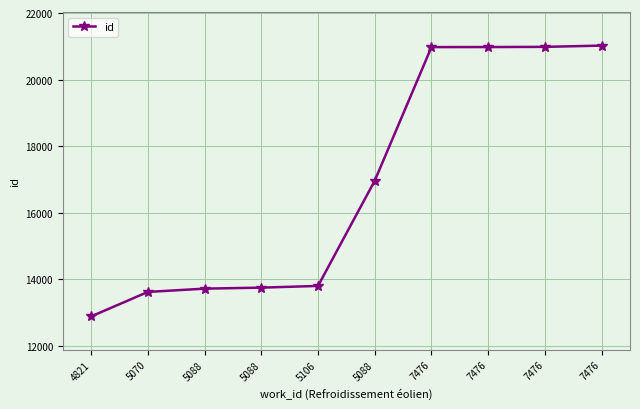

Reading left to right, transcribe all the data shown in this chart.

4821=12880	5070=13616	5088=13715	5088=13745	5106=13797	5088=16960	7476=20976	7476=20977	7476=20983	7476=21021